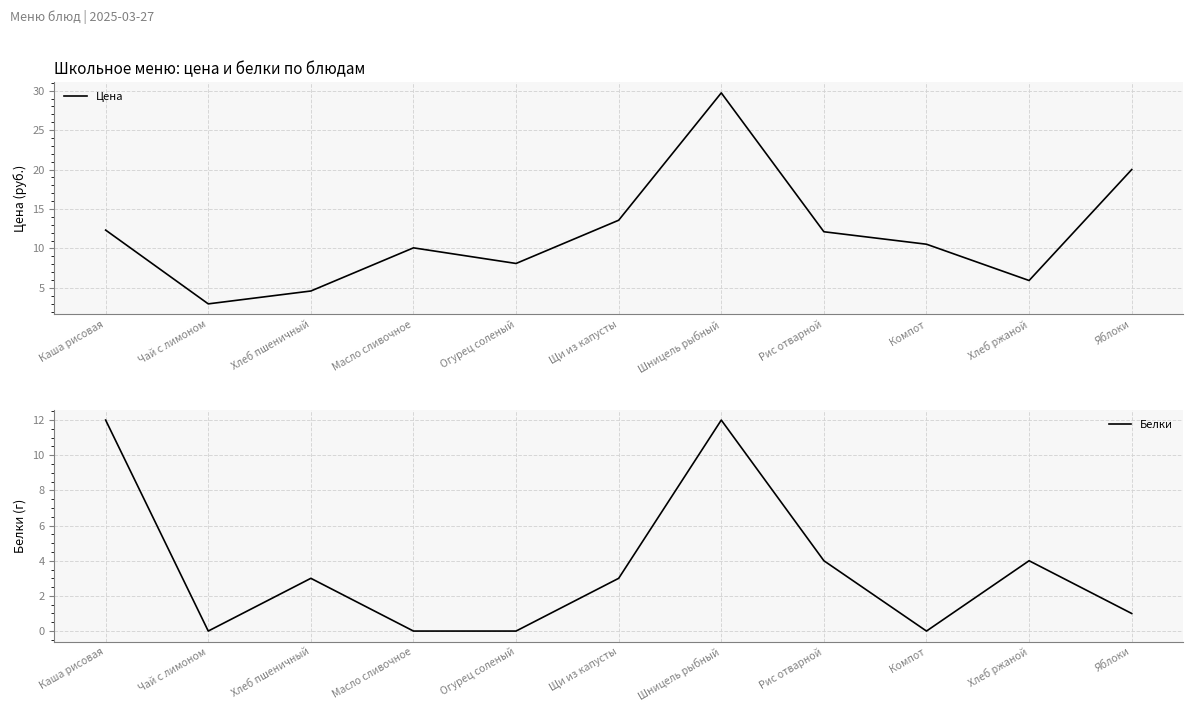

Reading left to right, list all the values displayed in this chart.

Цена: Каша рисовая=12.3	Чай с лимоном=3.0	Хлеб пшеничный=4.6	Масло сливочное=10.1	Огурец соленый=8.1	Щи из капусты=13.6	Шницель рыбный=29.7	Рис отварной=12.1	Компот=10.5	Хлеб ржаной=5.9	Яблоки=20.0
Белки: Каша рисовая=12.0	Чай с лимоном=0.0	Хлеб пшеничный=3.0	Масло сливочное=0.0	Огурец соленый=0.0	Щи из капусты=3.0	Шницель рыбный=12.0	Рис отварной=4.0	Компот=0.0	Хлеб ржаной=4.0	Яблоки=1.0